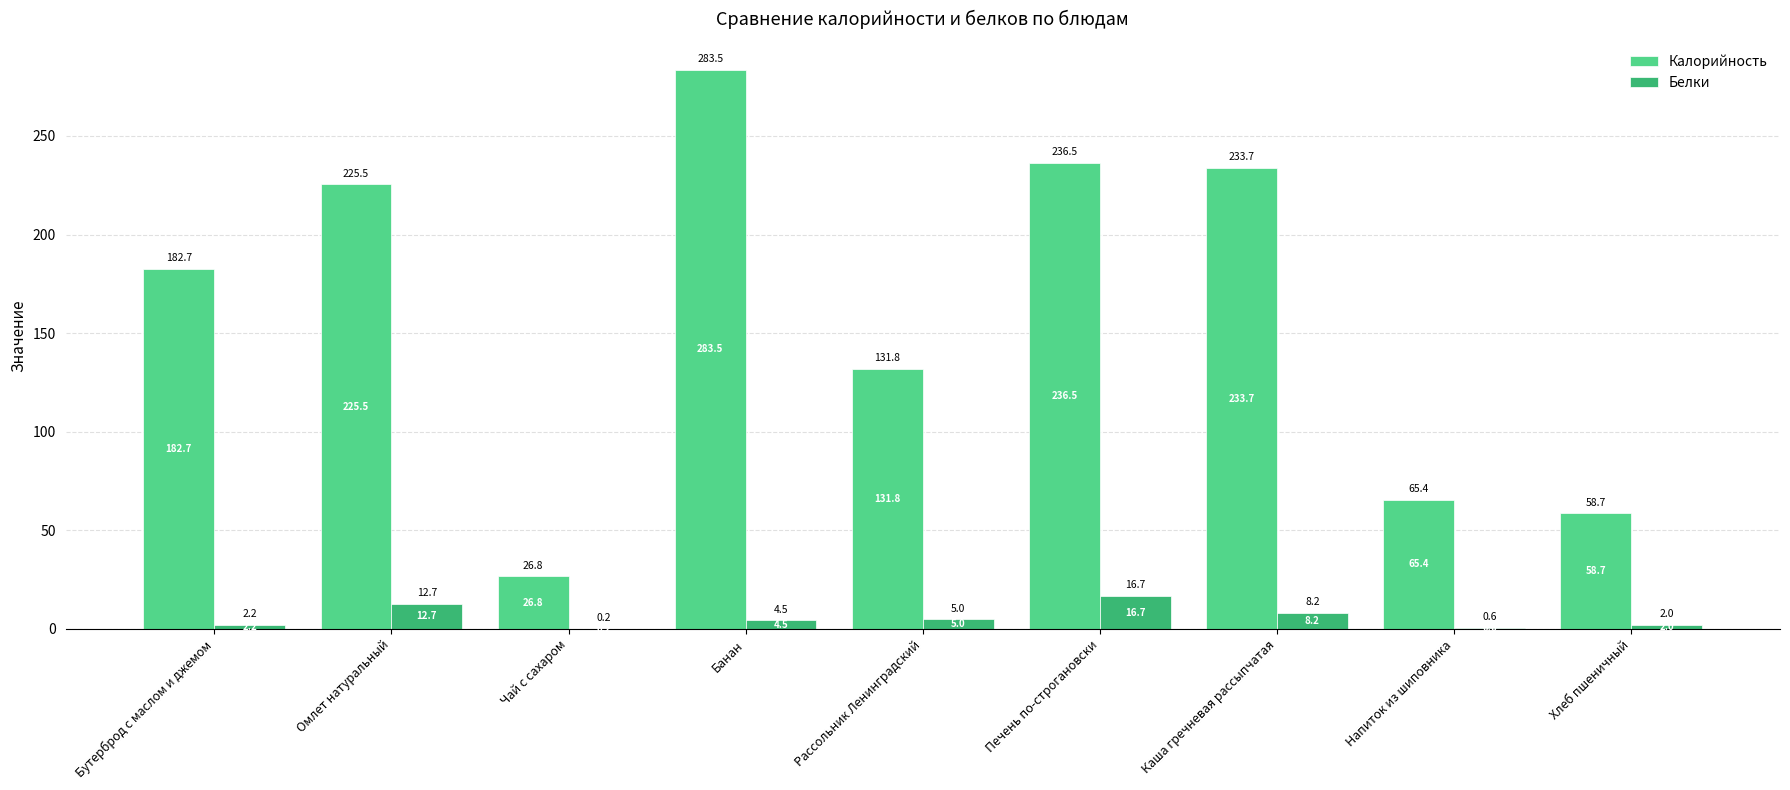

Reading right to left, what are all the values shown in this chart?

Калорийность: Хлеб пшеничный=58.7	Напиток из шиповника=65.4	Каша гречневая рассыпчатая=233.7	Печень по-строгановски=236.5	Рассольник Ленинградский=131.8	Банан=283.5	Чай с сахаром=26.8	Омлет натуральный=225.5	Бутерброд с маслом и джемом=182.7
Белки: Хлеб пшеничный=2.0	Напиток из шиповника=0.6	Каша гречневая рассыпчатая=8.2	Печень по-строгановски=16.7	Рассольник Ленинградский=5.0	Банан=4.5	Чай с сахаром=0.2	Омлет натуральный=12.7	Бутерброд с маслом и джемом=2.2